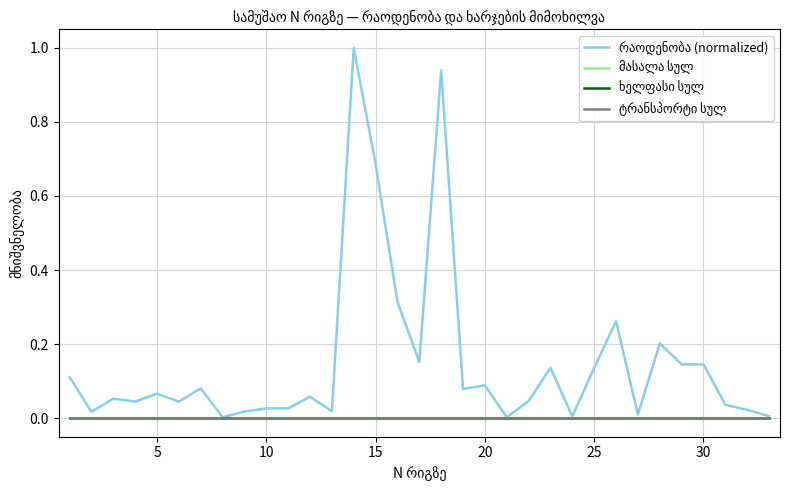

True or false: მასალა სულ and რაოდენობა (normalized) cross at least once.

False